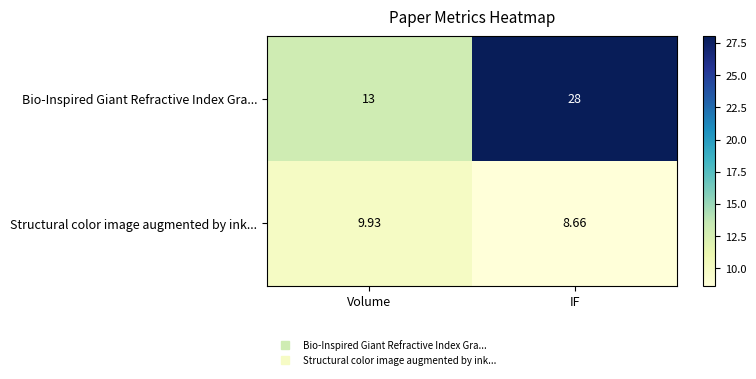

At IF, list the series in order from smallest to largest.

Structural color image augmented by ink..., Bio-Inspired Giant Refractive Index Gra...